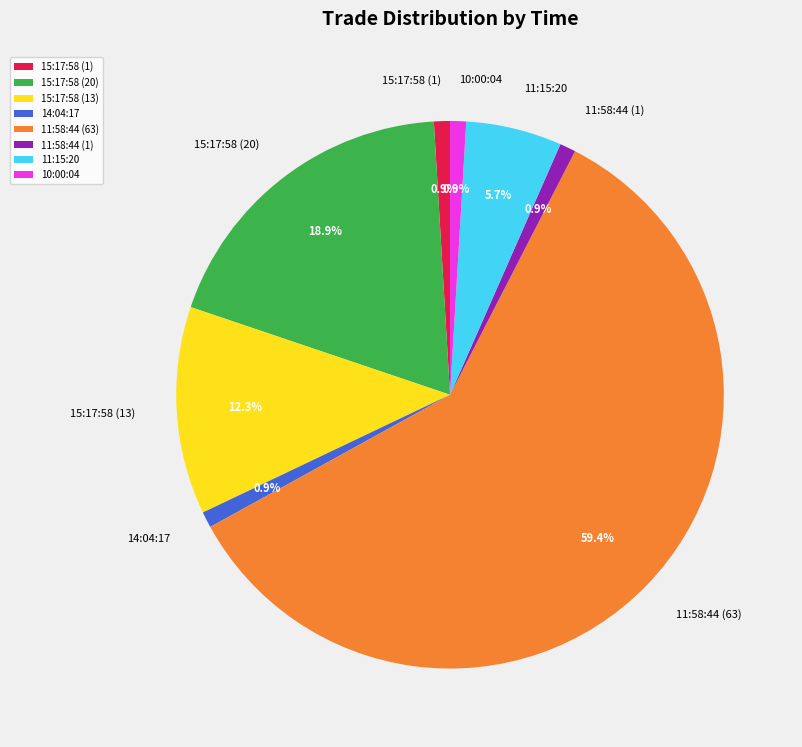

To the nearest percent, what percentage of the pie is 10:00:04?

1%